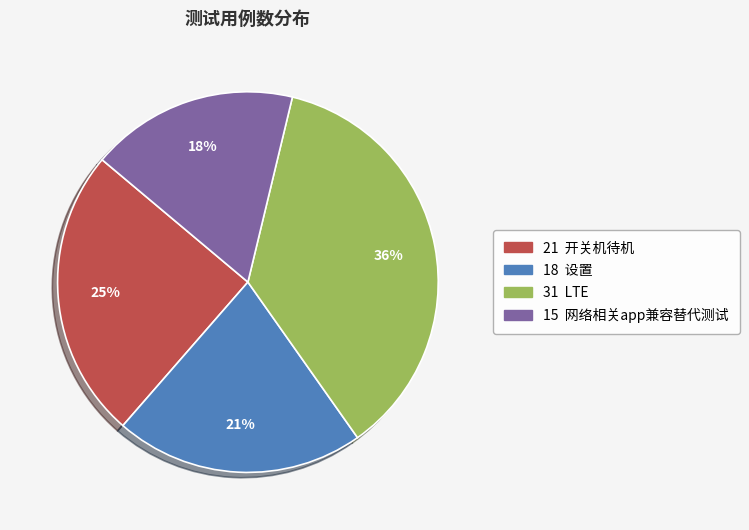

Does any single category account for the majority?

No